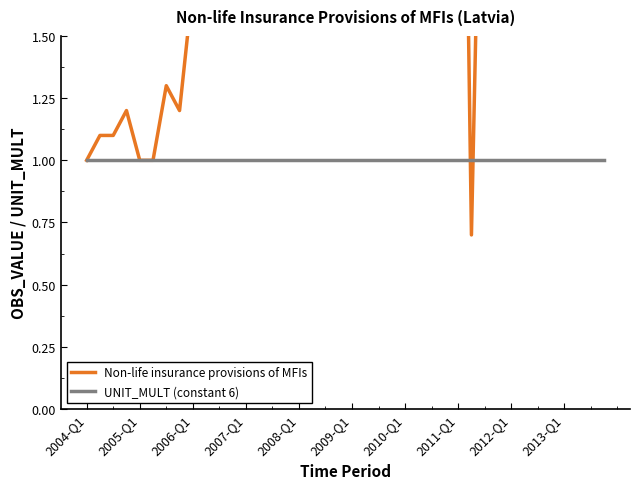

What is the total value across all series at 2011-Q1?

5.4